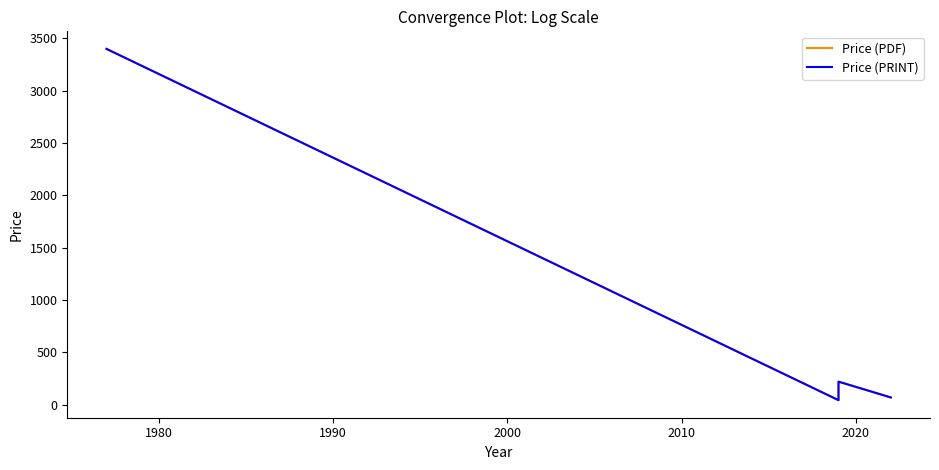

What is the average value of the Price (PRINT) series?

933